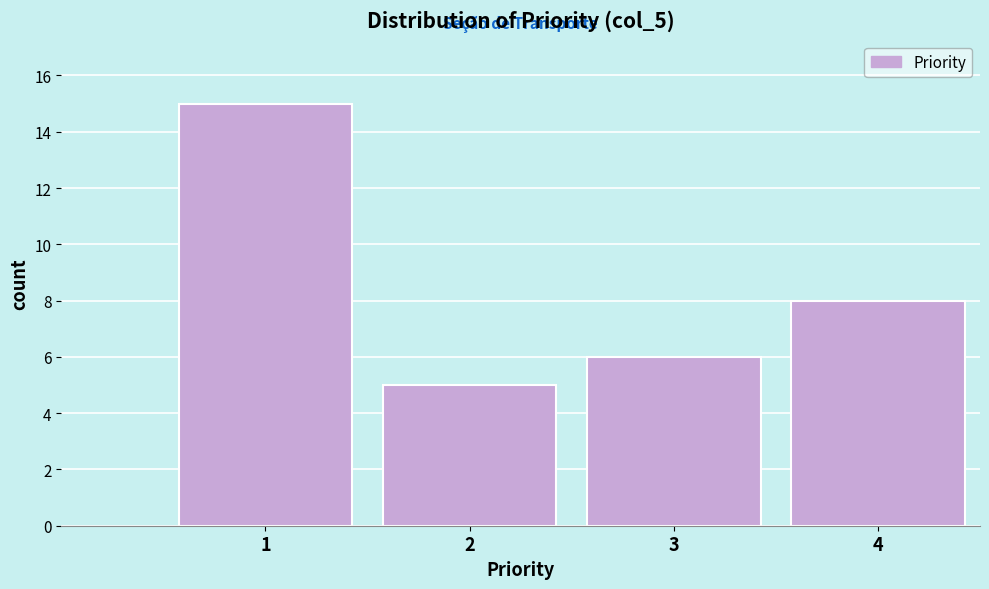

Reading left to right, what are all the values shown in this chart?

1=15	2=5	3=6	4=8